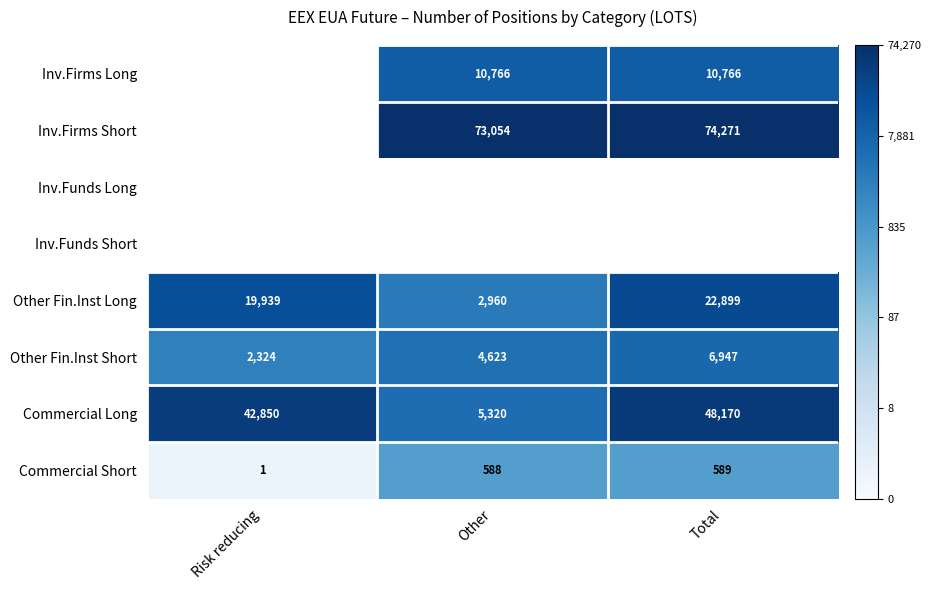

Rank the categories by Commercial Short value from lowest to highest.

Risk reducing, Other, Total